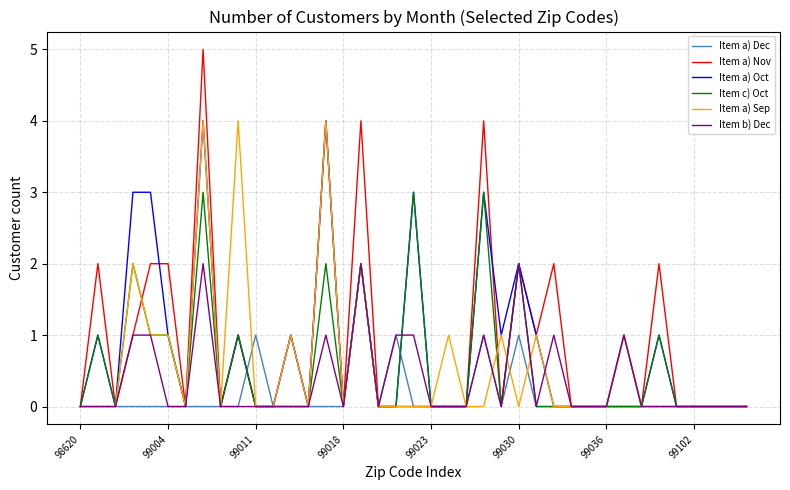

Which series has the widest spread of values?

Item a) Nov